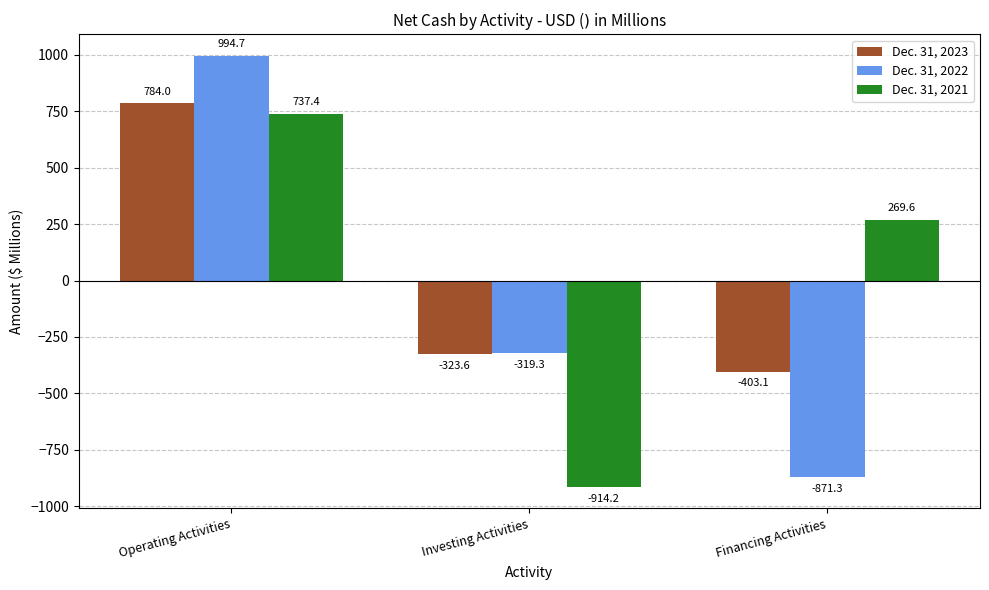

What is the value of the Dec. 31, 2023 bar at the 3rd from the left?

-403.1